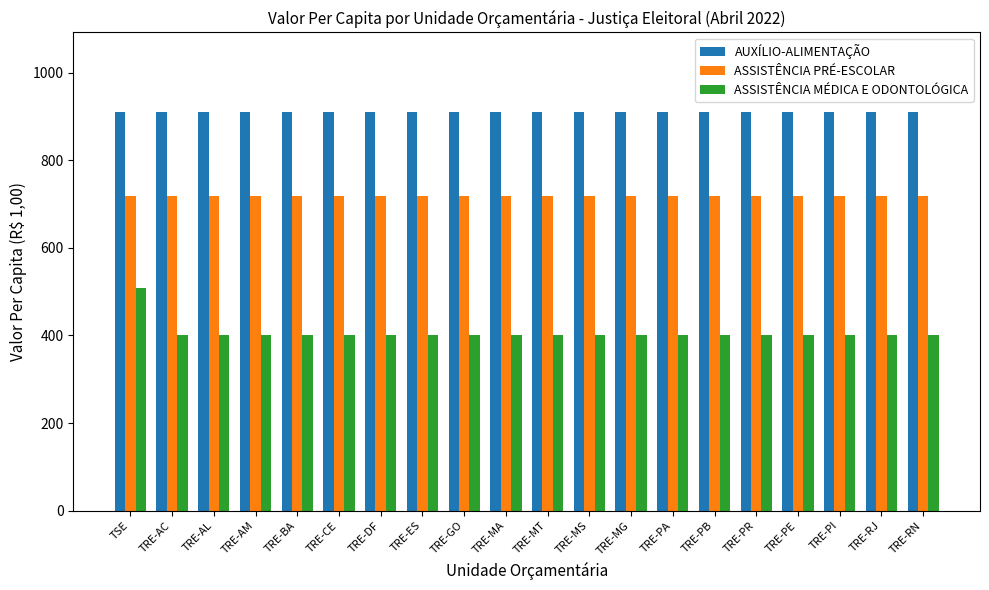

How many series are shown in this chart?

3